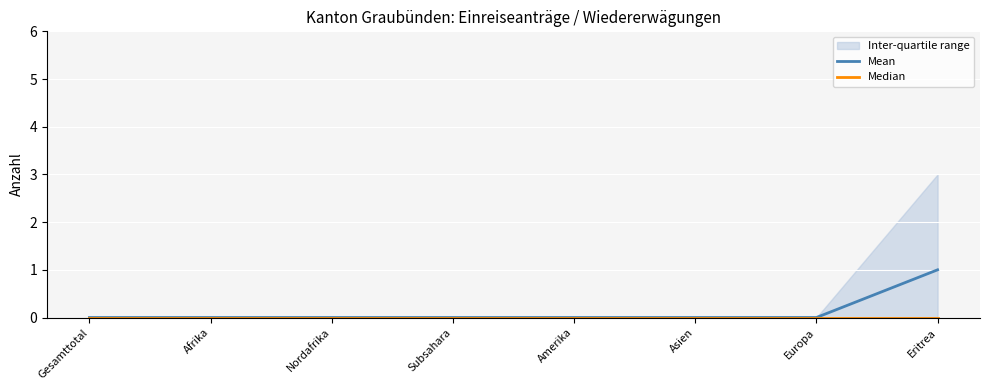

What position from the right is Eritrea?

1